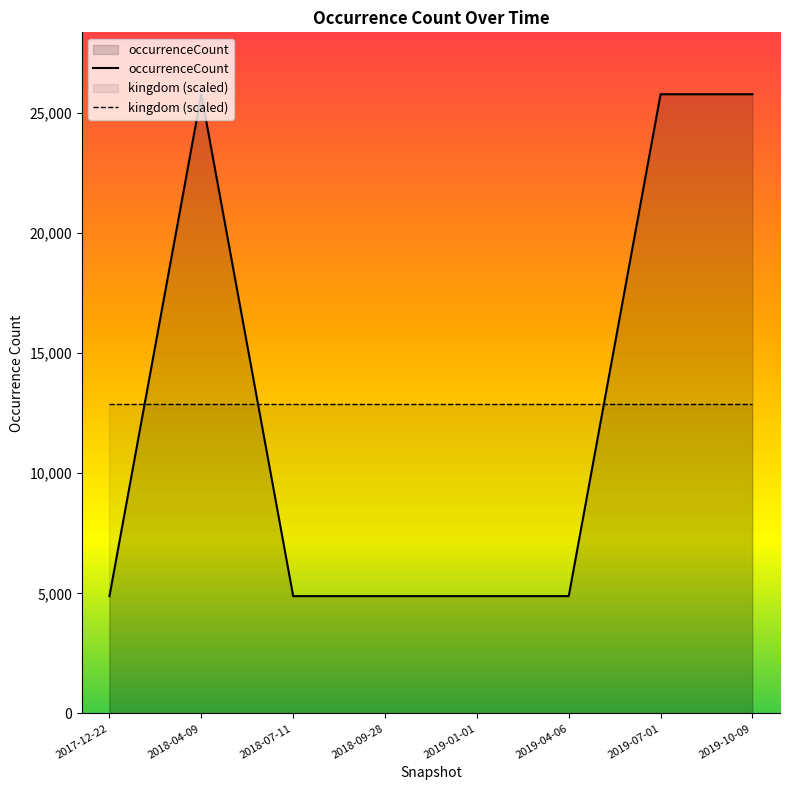

List the labels in order of occurrenceCount value, largest first.

2018-04-09, 2019-07-01, 2019-10-09, 2017-12-22, 2018-07-11, 2018-09-28, 2019-01-01, 2019-04-06